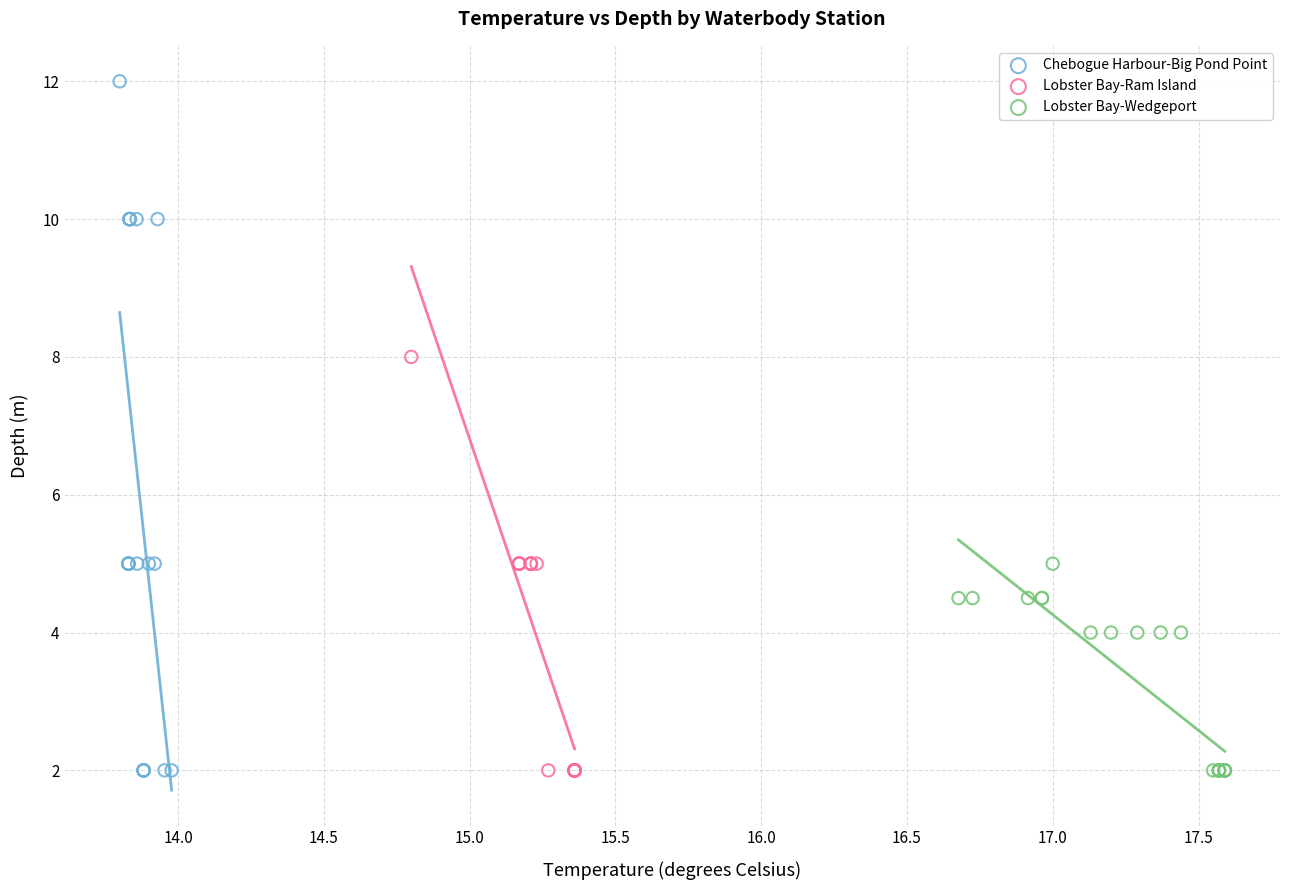

Which series reaches the maximum Y coordinate?

Chebogue Harbour-Big Pond Point